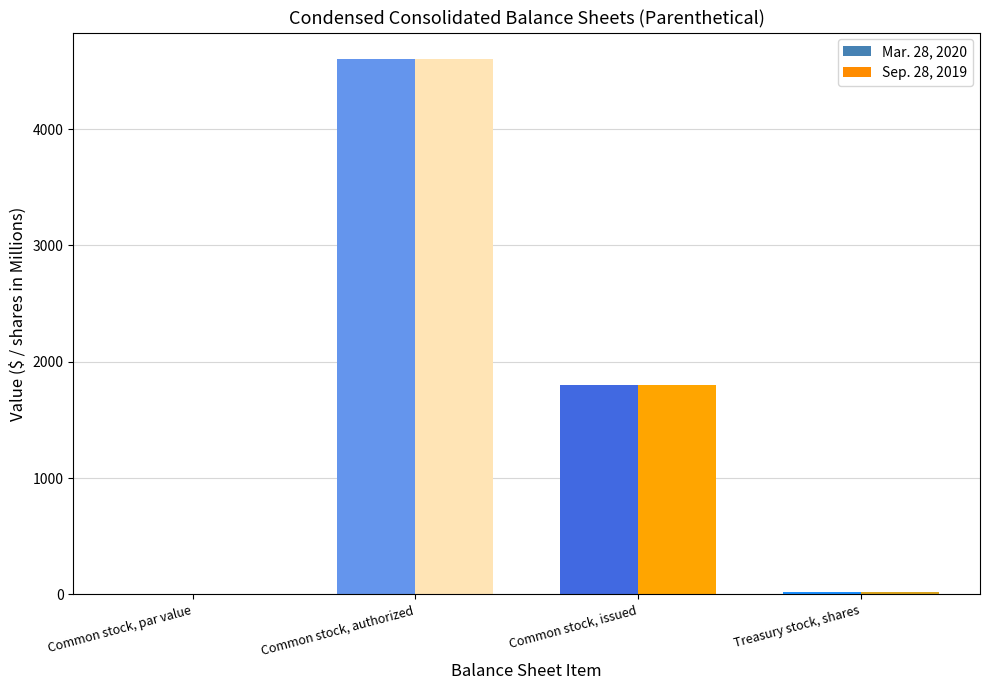

What is the sum of all Mar. 28, 2020 values?

6419.0